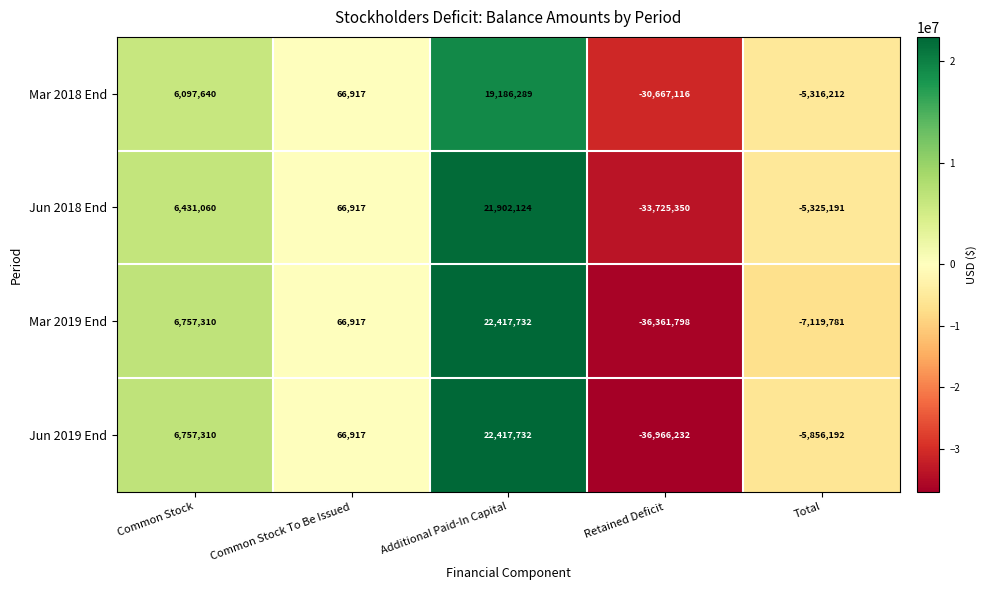

Reading right to left, extract all data points from this chart.

Mar 2018 End: -5316212	-30667116	19186289	66917	6097640
Jun 2018 End: -5325191	-33725350	21902124	66917	6431060
Mar 2019 End: -7119781	-36361798	22417732	66917	6757310
Jun 2019 End: -5856192	-36966232	22417732	66917	6757310